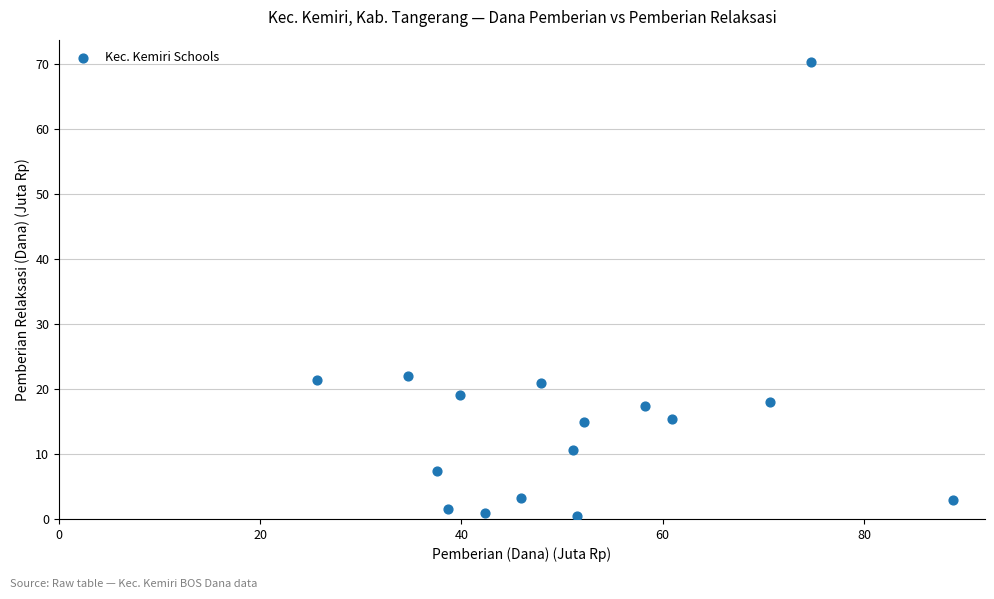

What is the range of X values (max minus min)?

63.2